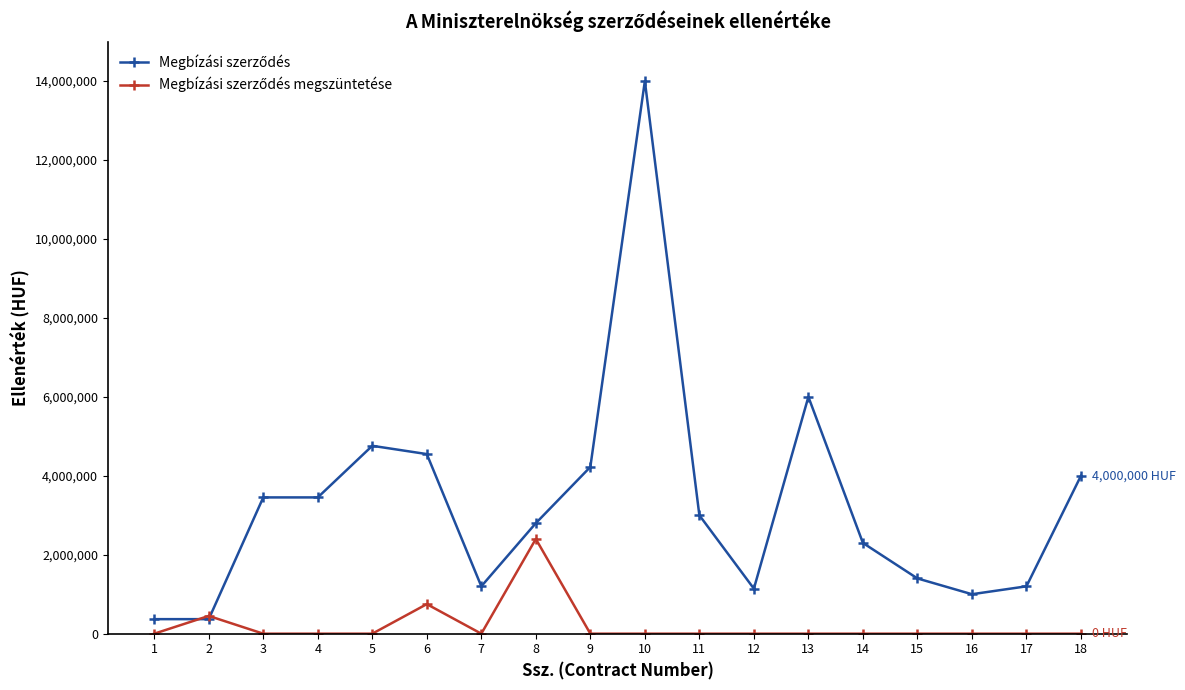

At which category is the sum across all series the highest?

10